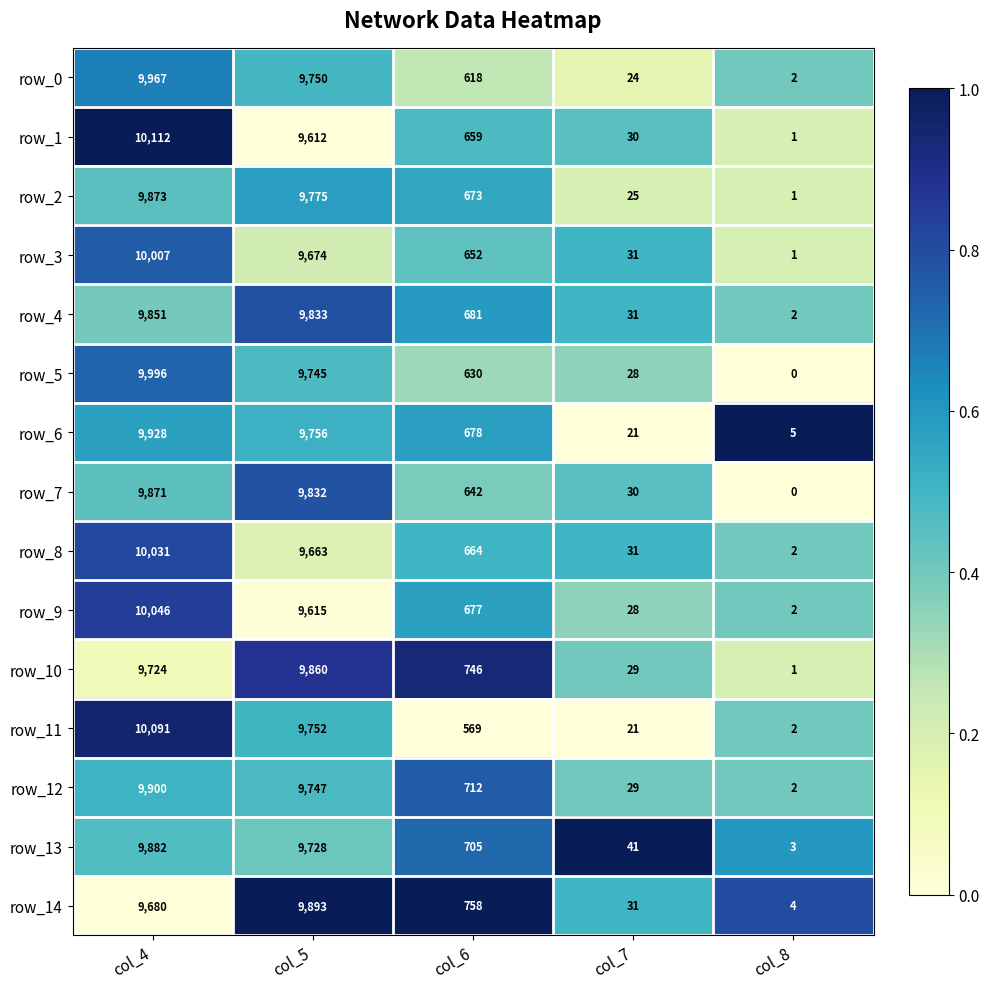

At which label is row_12 closest to 4951?

col_6